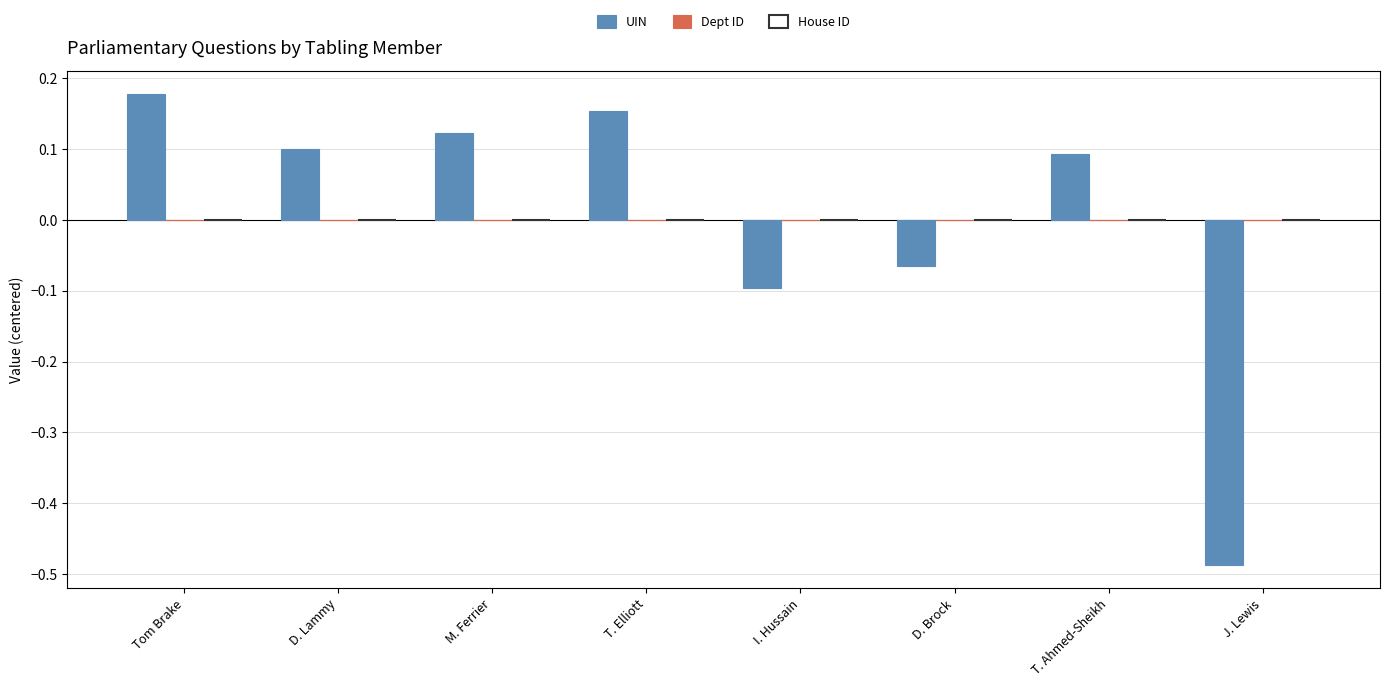

What is the label of the 3rd bar from the left?

M. Ferrier